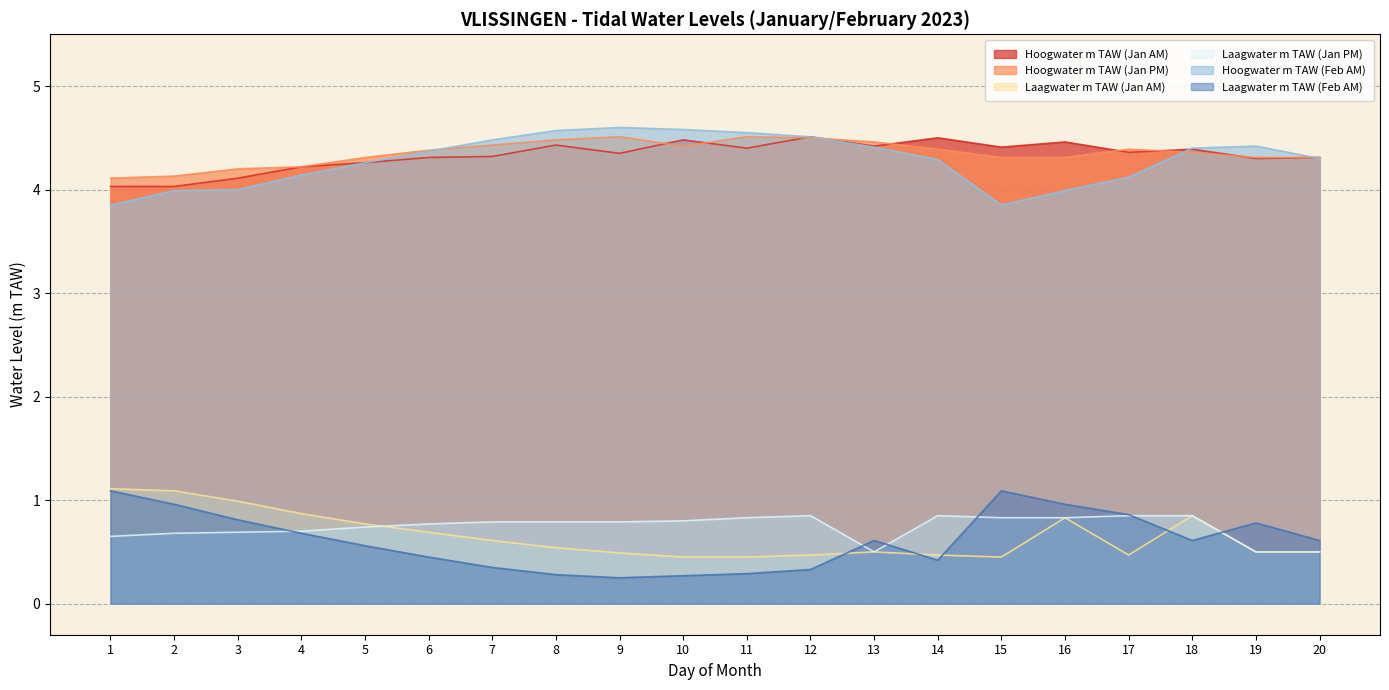

How many interior local peaks does the Laagwater m TAW (Jan PM) series have?

2